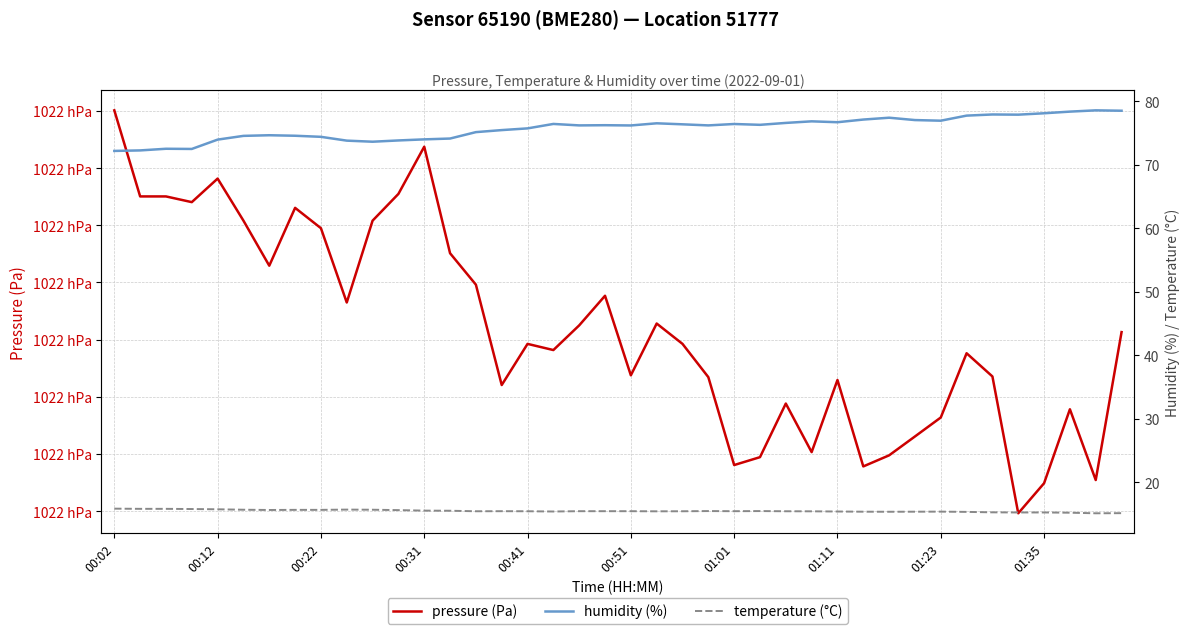

What is the label of the 35th point from the left?

34